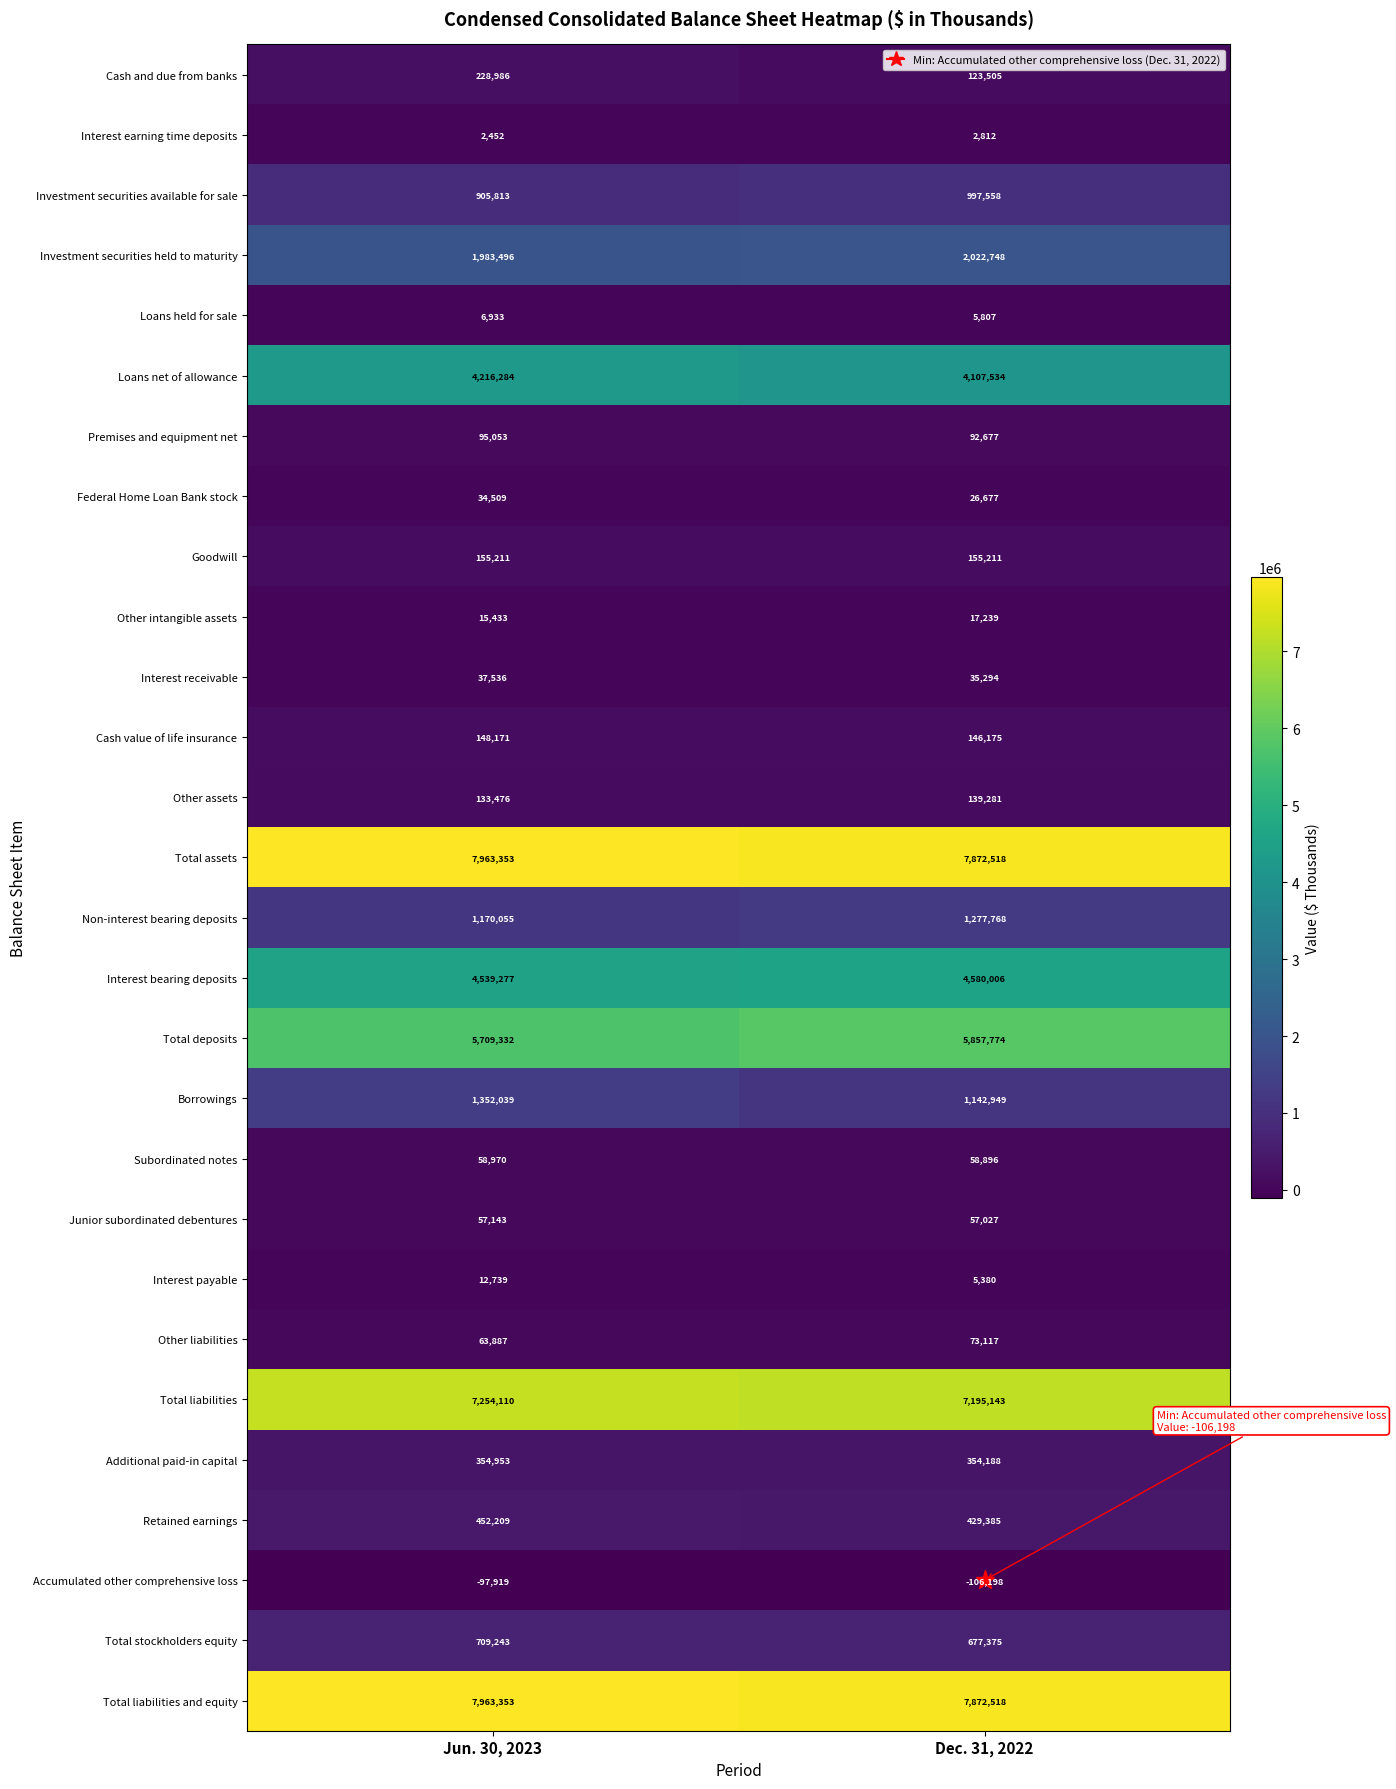

How many values in the Accumulated other comprehensive loss series are below -97919?

1